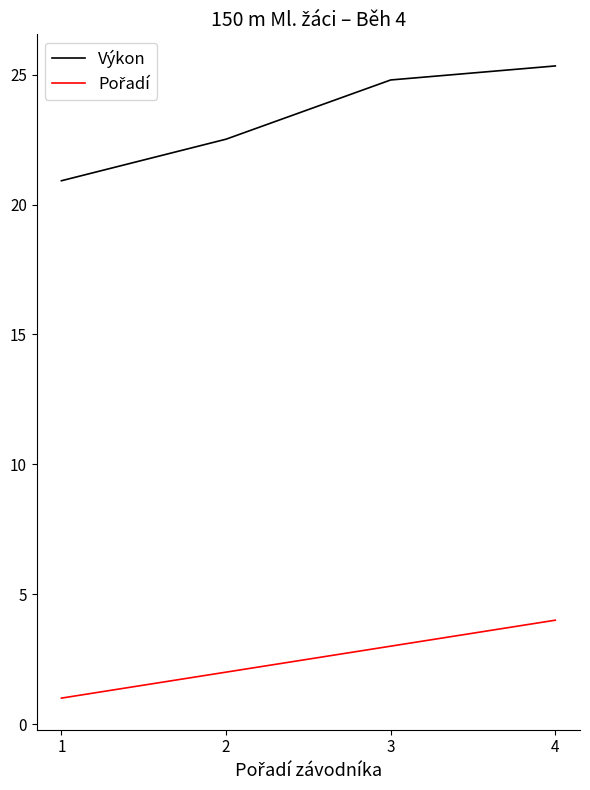

The value of Výkon at 1 is 7.7. True or false?

False